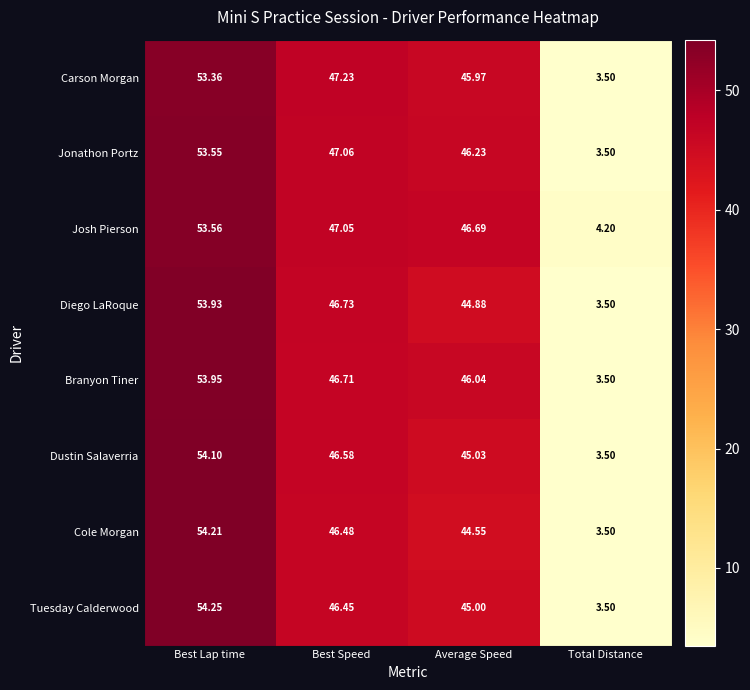

What is the total value across all series at Best Speed?

374.3